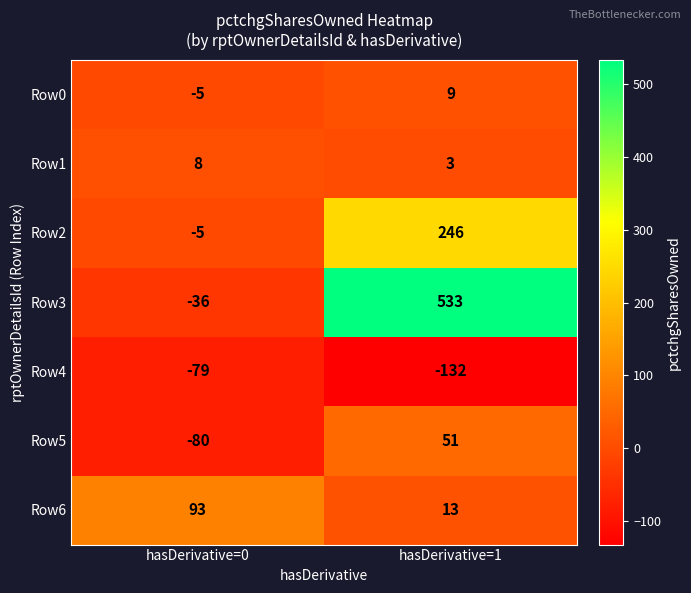

At which label is Row2 closest to 120?

hasDerivative=0